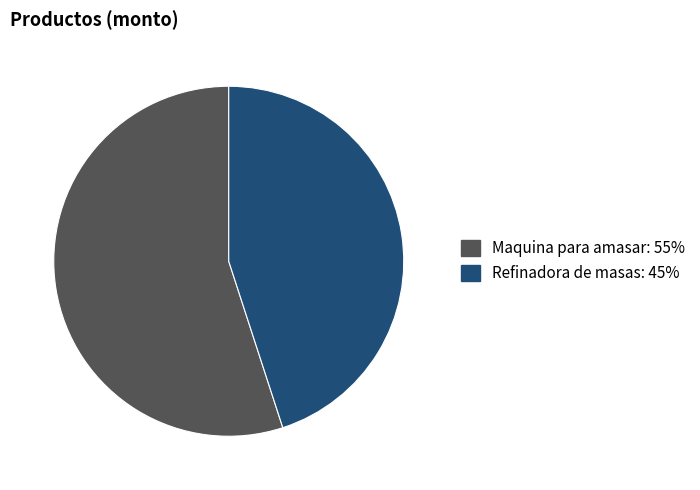

Which slice represents more than half of the pie?

Maquina para amasar